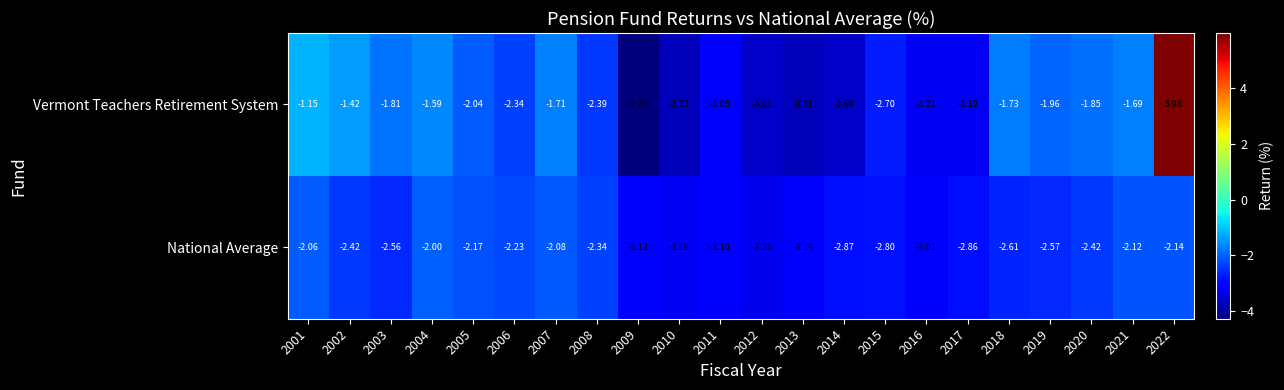

What is the total value across all series at 2010?

-6.9